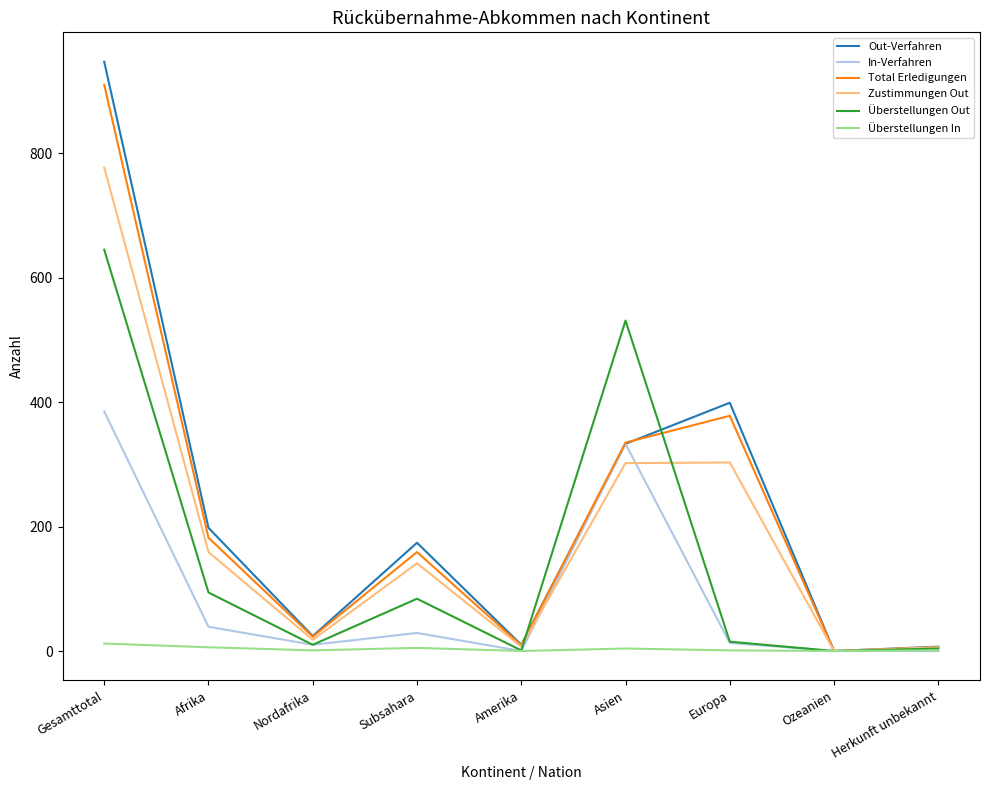

True or false: Überstellungen Out has a value of 645 at Gesamttotal.

True